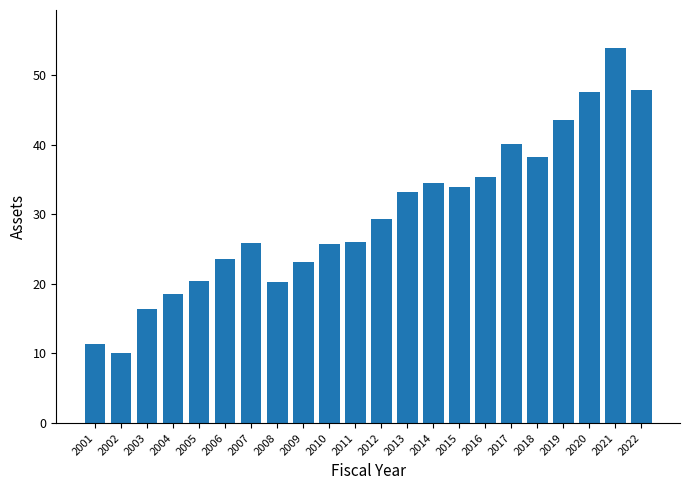

What is the change in value from 2006 to 2022?

+24.3